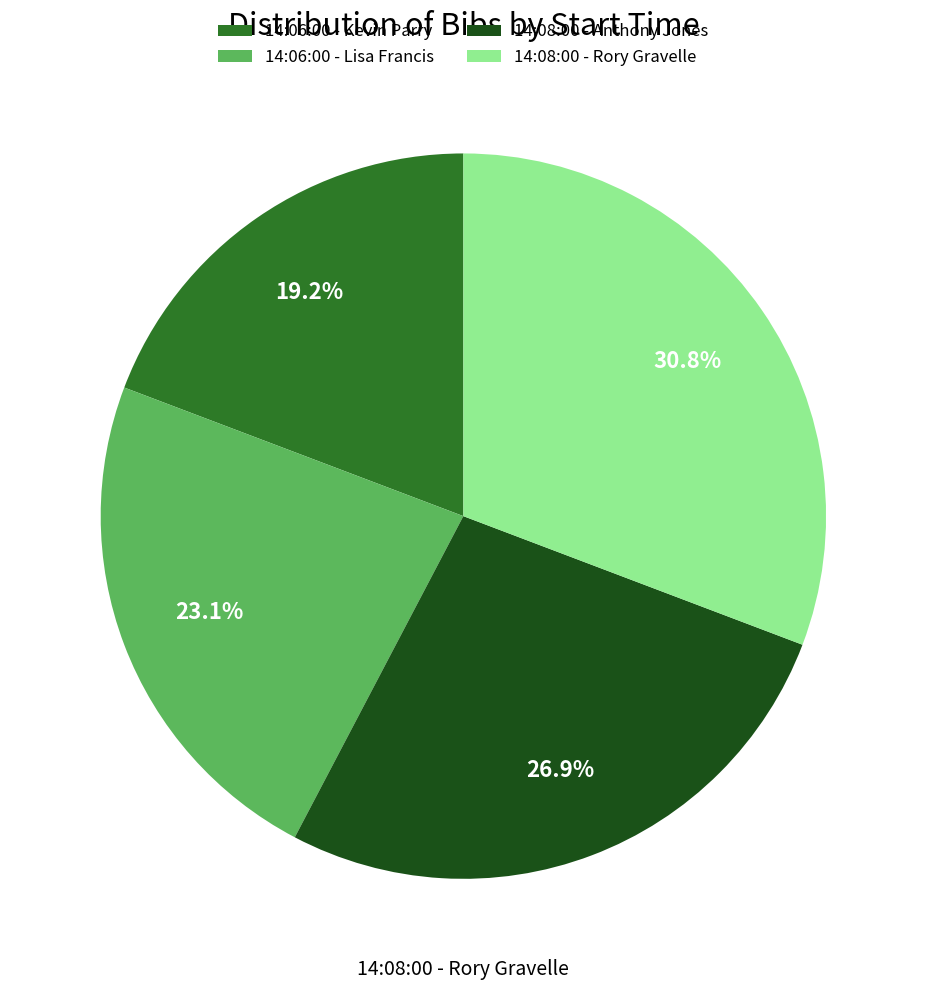

How much of the chart is everything except 14:06:00 - Kevin Parry?

80.8%